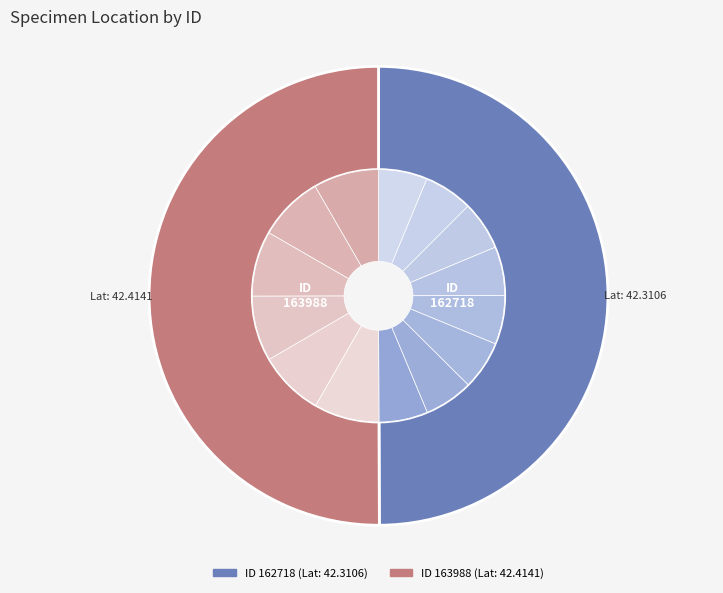

Is it true that 162718 is 40% of the pie?

False